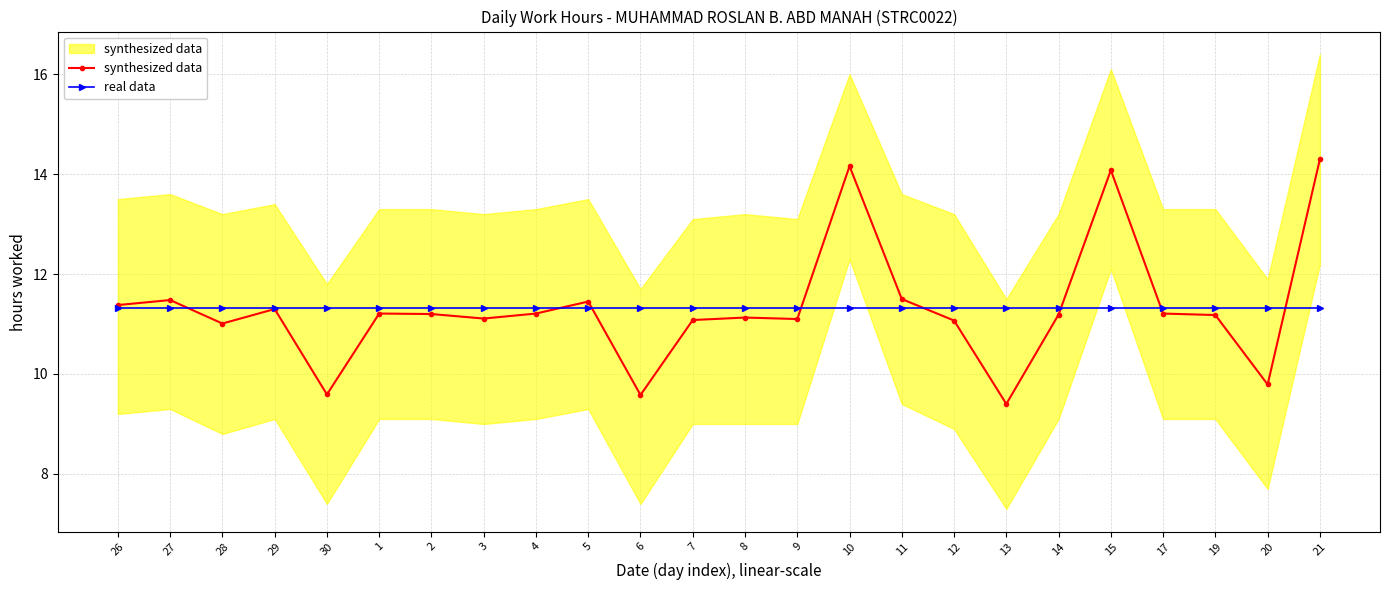

List the labels in order of real data value, largest first.

26, 27, 28, 29, 30, 1, 2, 3, 4, 5, 6, 7, 8, 9, 10, 11, 12, 13, 14, 15, 17, 19, 20, 21